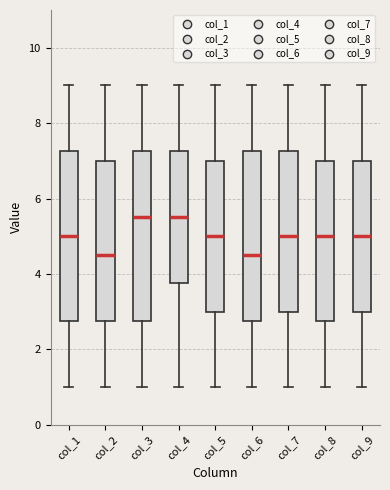

Reading left to right, transcribe this box plot: for each box, give where its median line is, the range the box spans, and where its two whiskers end, as read against the y-axis. The values are not printed on the chart, so give them approximately, as read against the axis.

col_1: median 5.0, box 2.8 to 7.2, whiskers 1.0 to 9.0
col_2: median 4.6, box 2.8 to 7.0, whiskers 1.0 to 9.0
col_3: median 5.6, box 2.8 to 7.2, whiskers 1.0 to 9.0
col_4: median 5.6, box 3.8 to 7.2, whiskers 1.0 to 9.0
col_5: median 5.0, box 3.0 to 7.0, whiskers 1.0 to 9.0
col_6: median 4.6, box 2.8 to 7.2, whiskers 1.0 to 9.0
col_7: median 5.0, box 3.0 to 7.2, whiskers 1.0 to 9.0
col_8: median 5.0, box 2.8 to 7.0, whiskers 1.0 to 9.0
col_9: median 5.0, box 3.0 to 7.0, whiskers 1.0 to 9.0